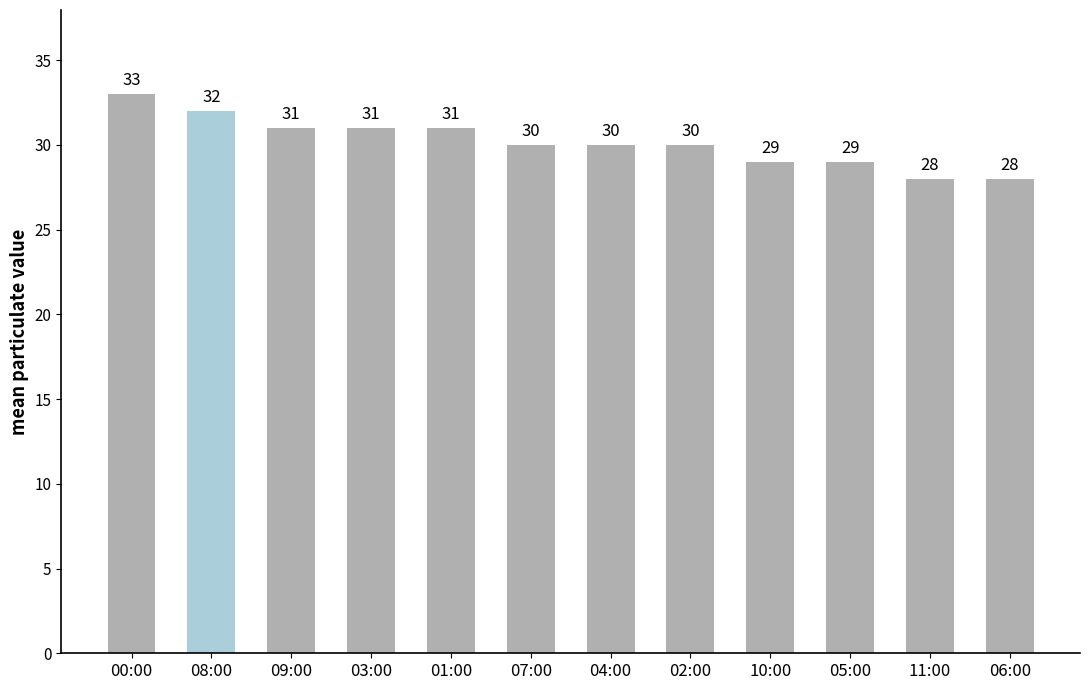

Reading left to right, extract all data points from this chart.

00:00=33	08:00=32	09:00=31	03:00=31	01:00=31	07:00=30	04:00=30	02:00=30	10:00=29	05:00=29	11:00=28	06:00=28